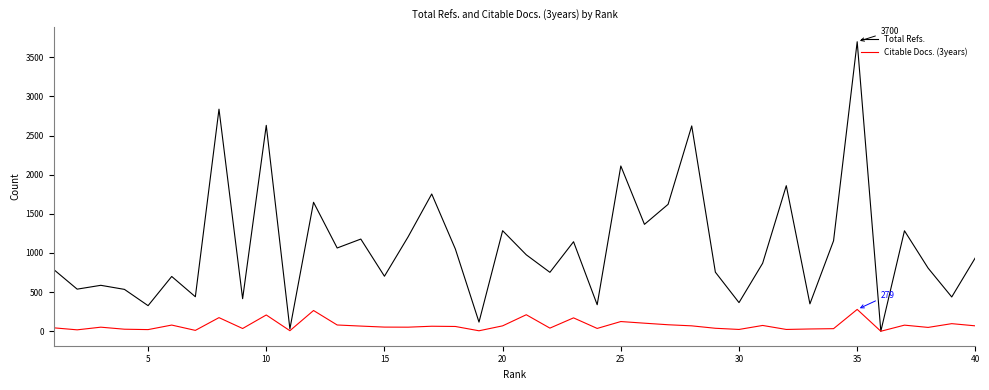

Which series has the largest total across all categories?

Total Refs.